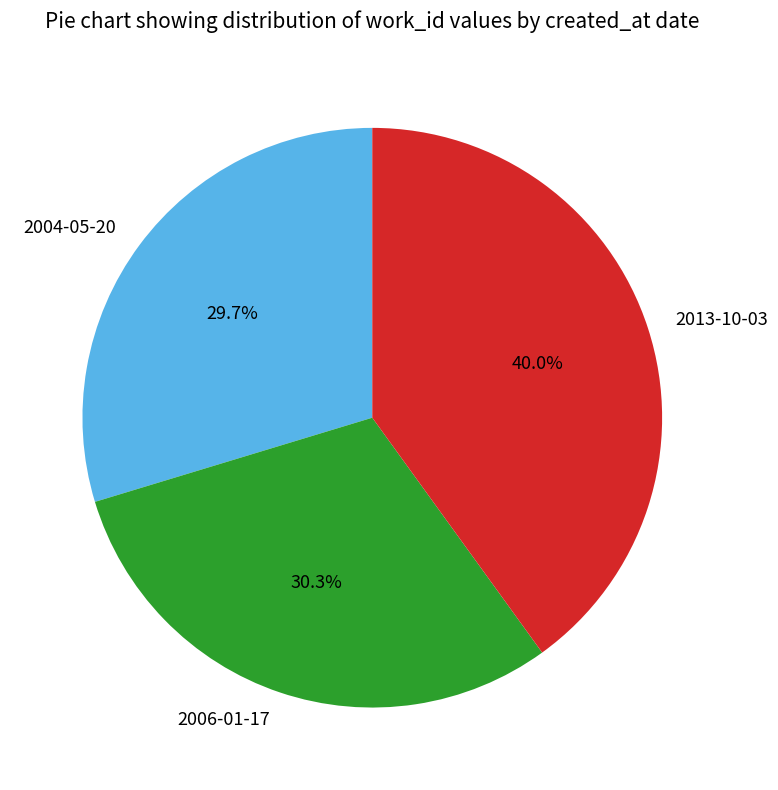

Which category has the biggest portion of the pie?

2013-10-03